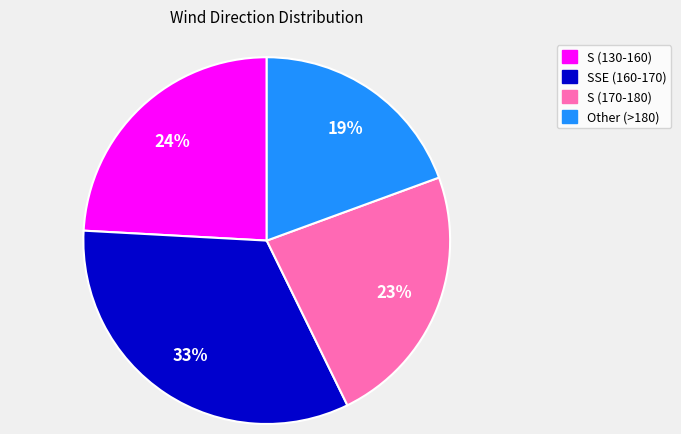

To the nearest percent, what is the average slice percentage?

25%